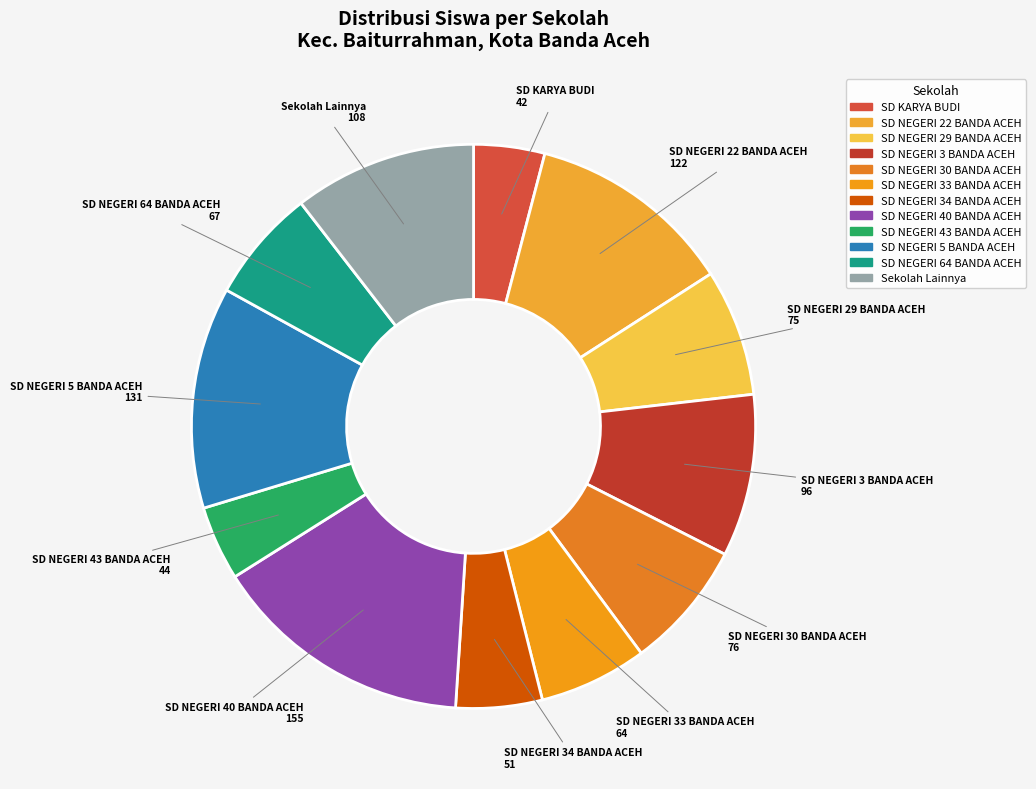

Is it true that SD NEGERI 30 BANDA ACEH is 1% of the pie?

False